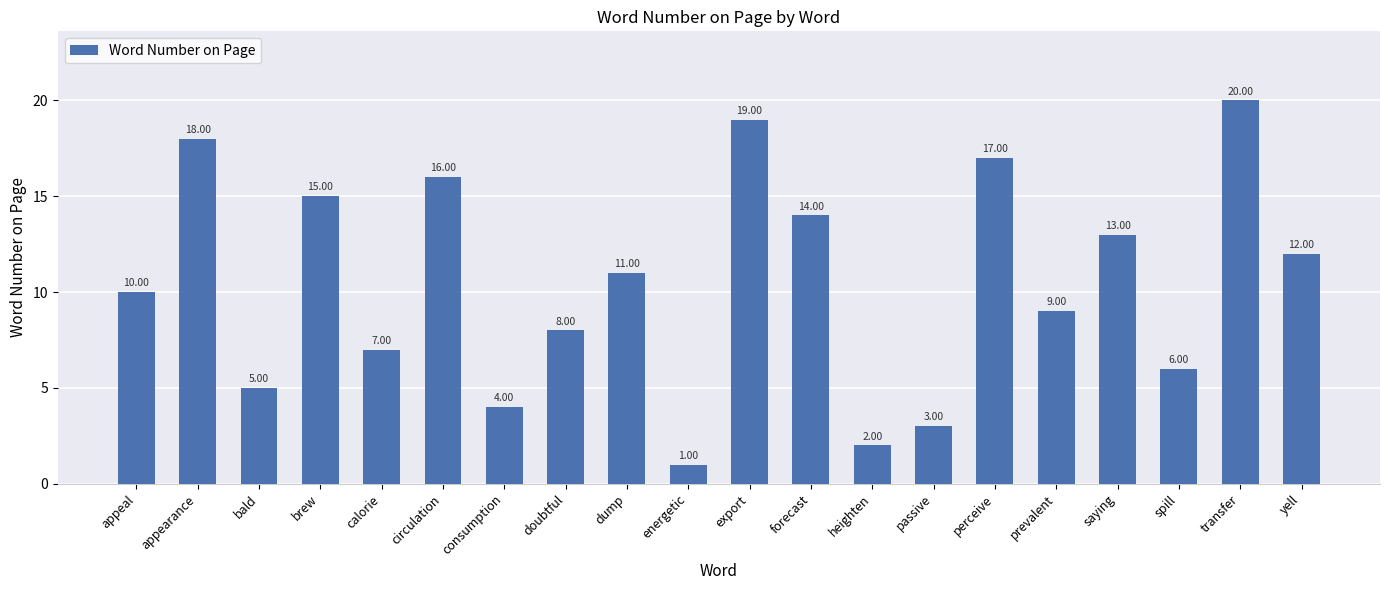

What is the difference between the maximum and second lowest values?

18